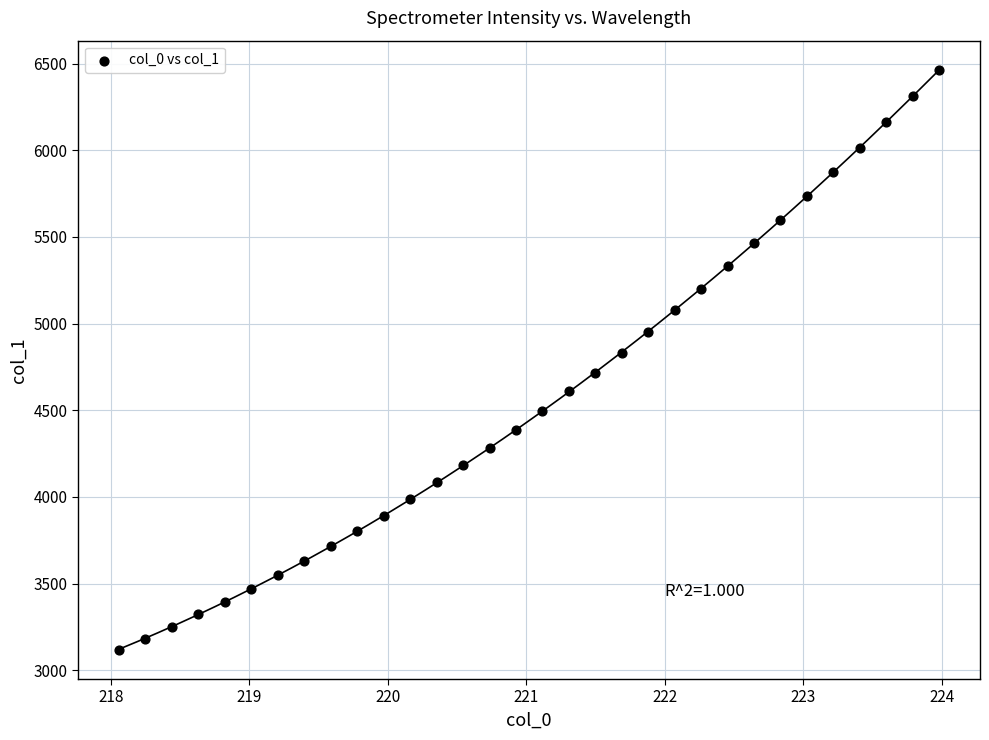

What is the range of Y values (max minus min)?

3348.6